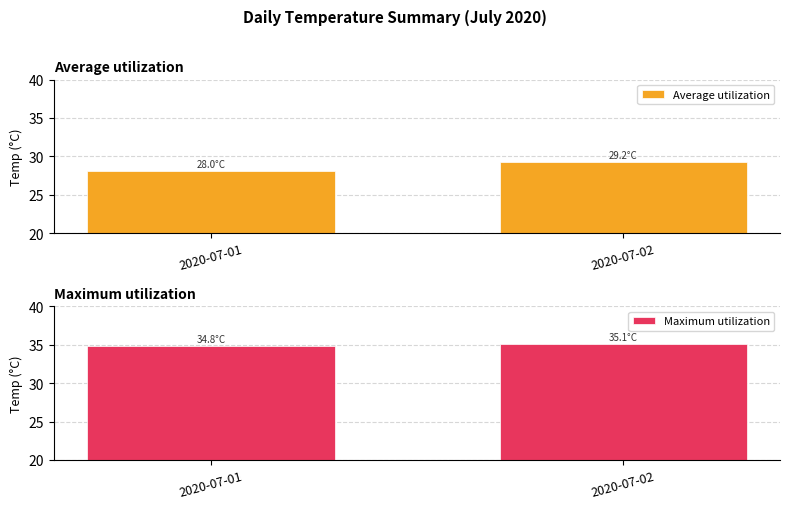

Between 2020-07-01 and 2020-07-02, which series saw the biggest shift?

Average utilization